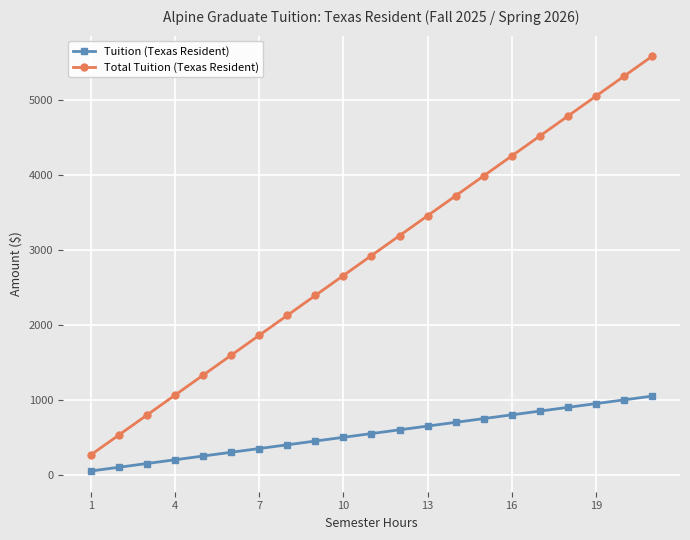

What is the difference between the maximum and minimum values in the Total Tuition (Texas Resident) series?

5323.4